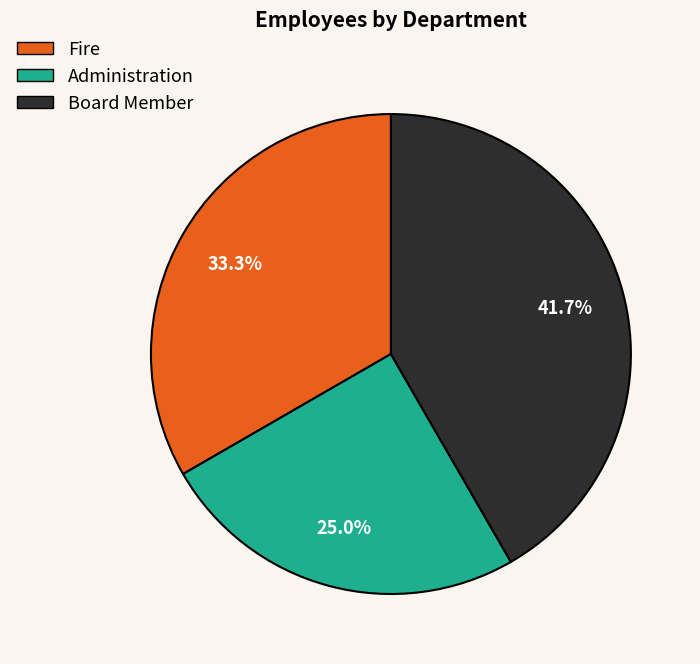

To the nearest percent, what portion does Board Member represent?

42%